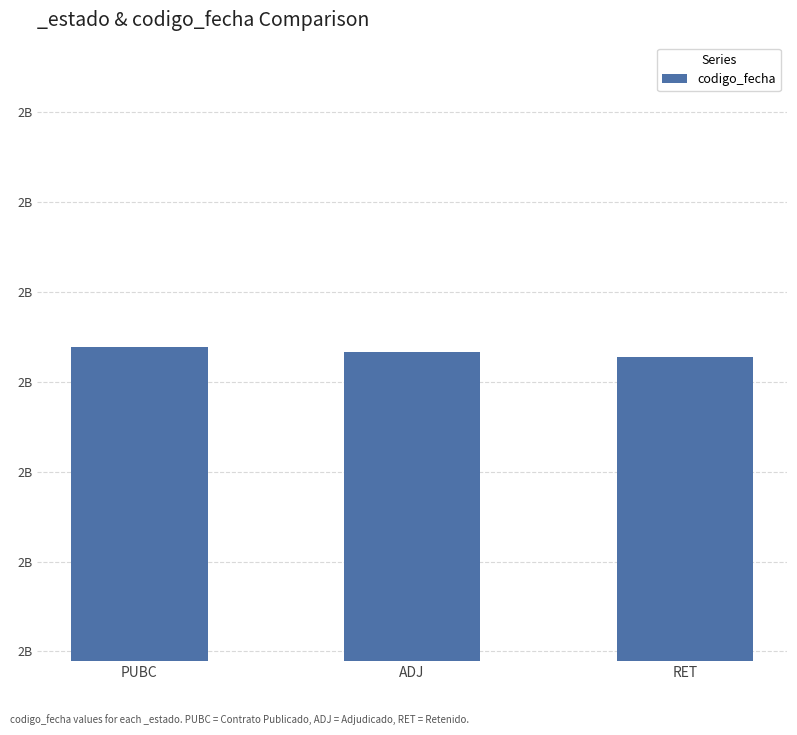

What is the difference between the maximum and minimum values?

1041966